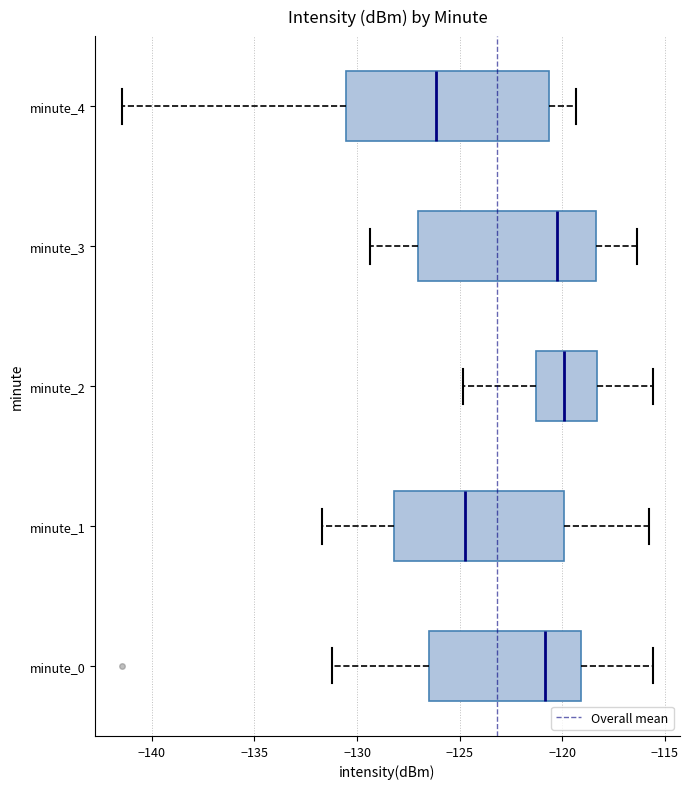

Which box is the widest, from its left edge to its right edge?

minute_4